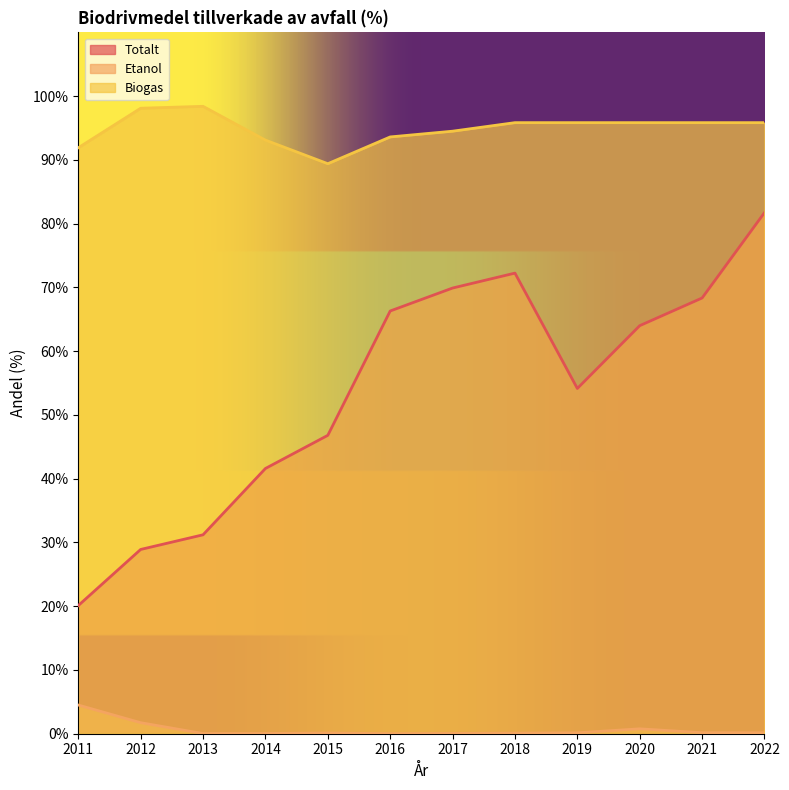

True or false: Totalt and Etanol cross at least once.

False